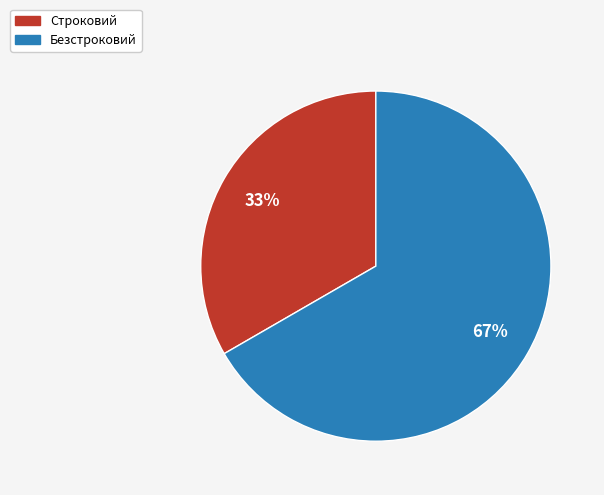

To the nearest percent, what percentage of the pie is Строковий?

33%